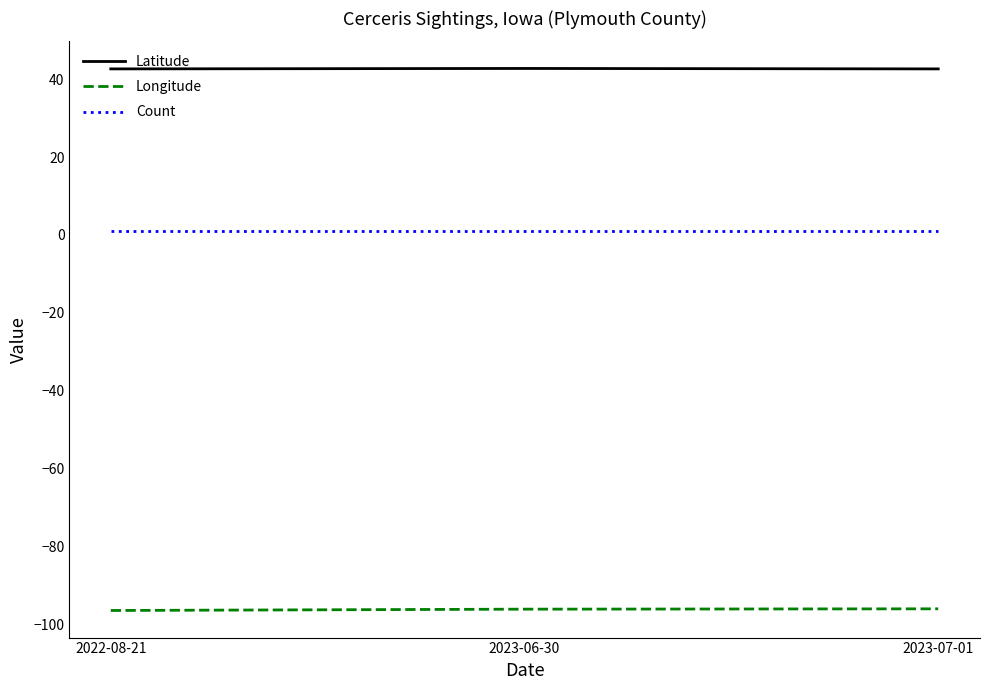

Is the value of Count at 2022-08-21 greater than the value of Latitude at 2022-08-21?

No